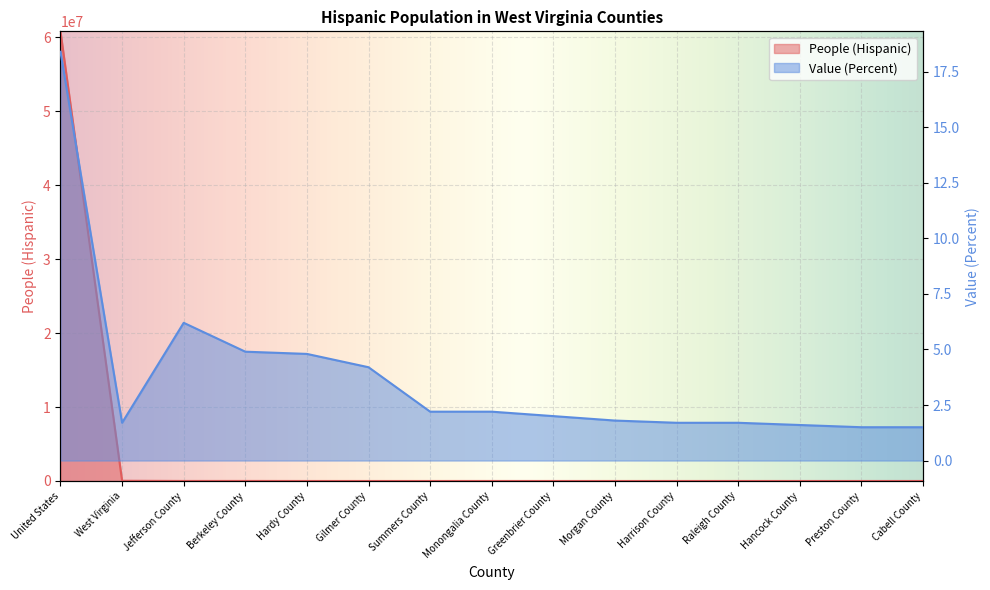

Which series changed the most between Harrison County and Cabell County?

People (Hispanic)